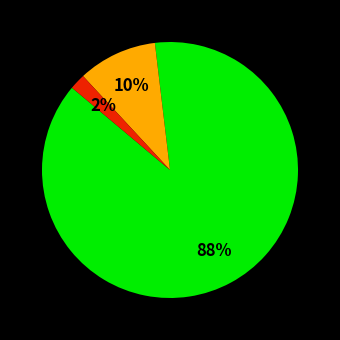

To the nearest percent, what is the average slice percentage?

33%